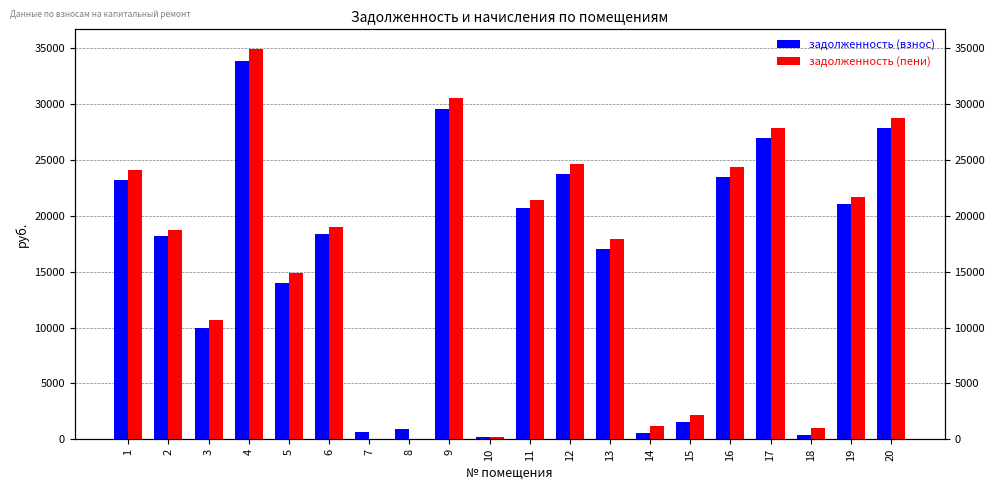

What is the difference between the maximum and minimum values in the задолженность (пени) series?

34934.8